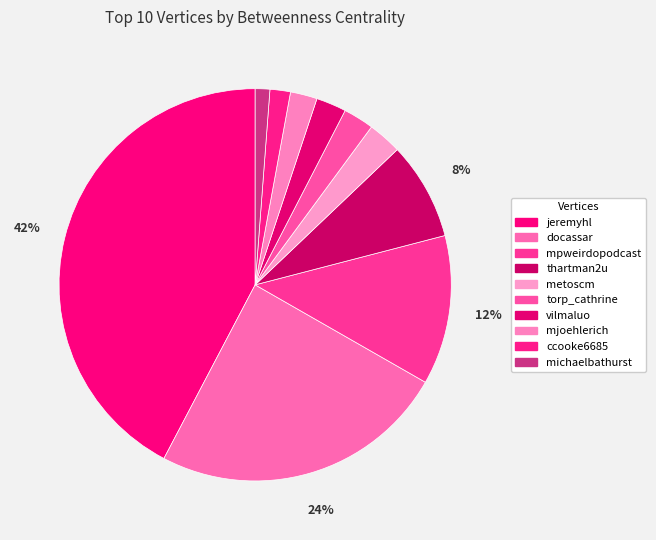

What percentage is the thartman2u slice, to the nearest percent?

8%